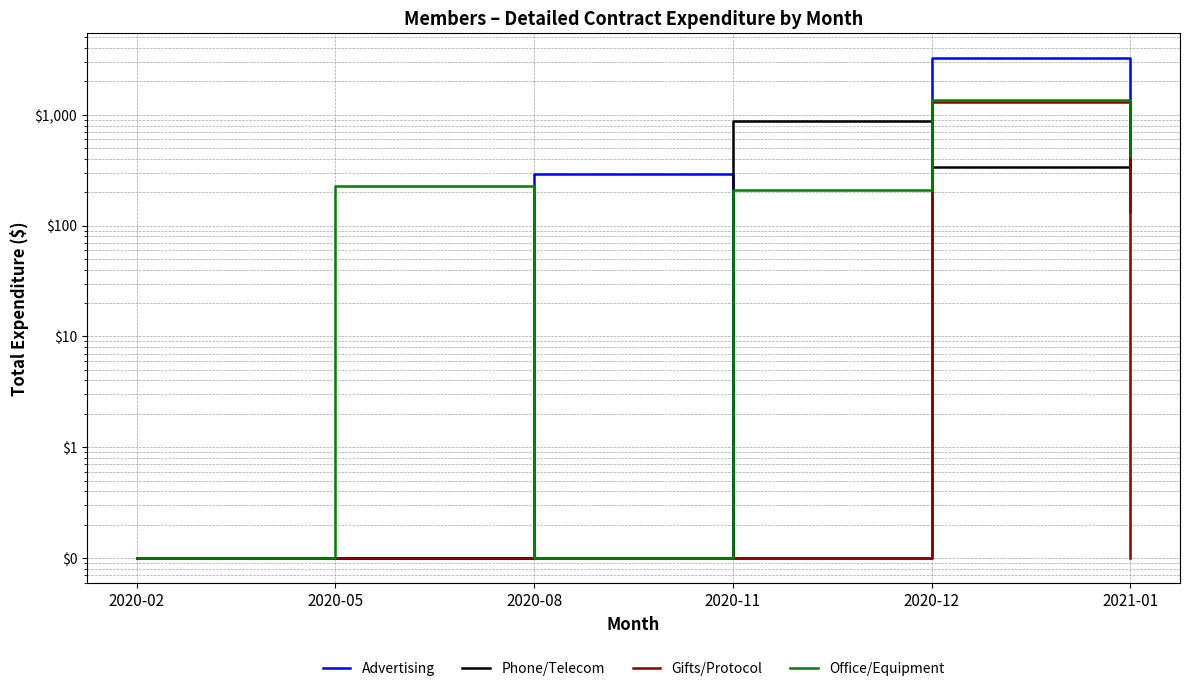

List the labels in order of Advertising value, smallest first.

2020-02, 2020-05, 2020-11, 2021-01, 2020-08, 2020-12